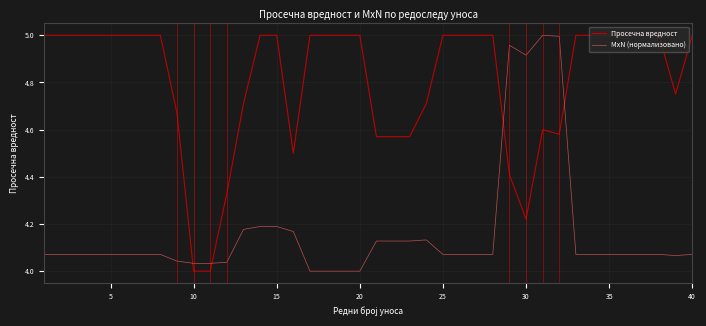

Count the number of data series in this chart.

2